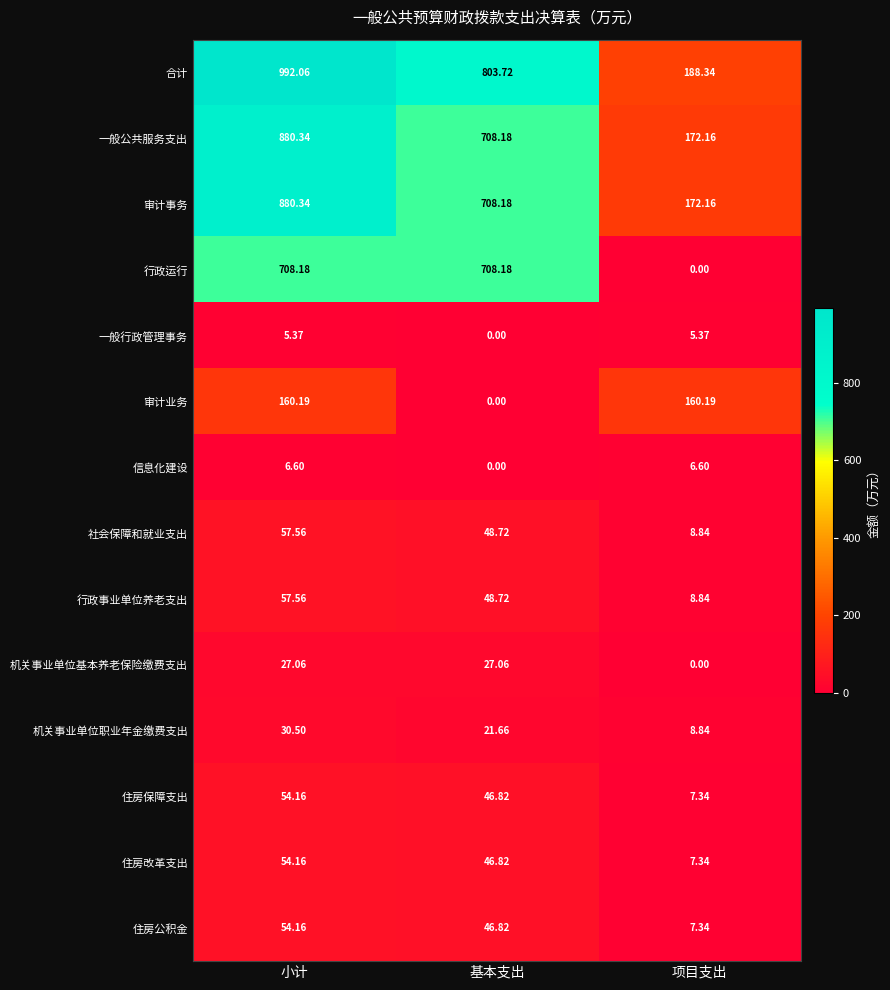

What is the greatest value displayed?

992.1